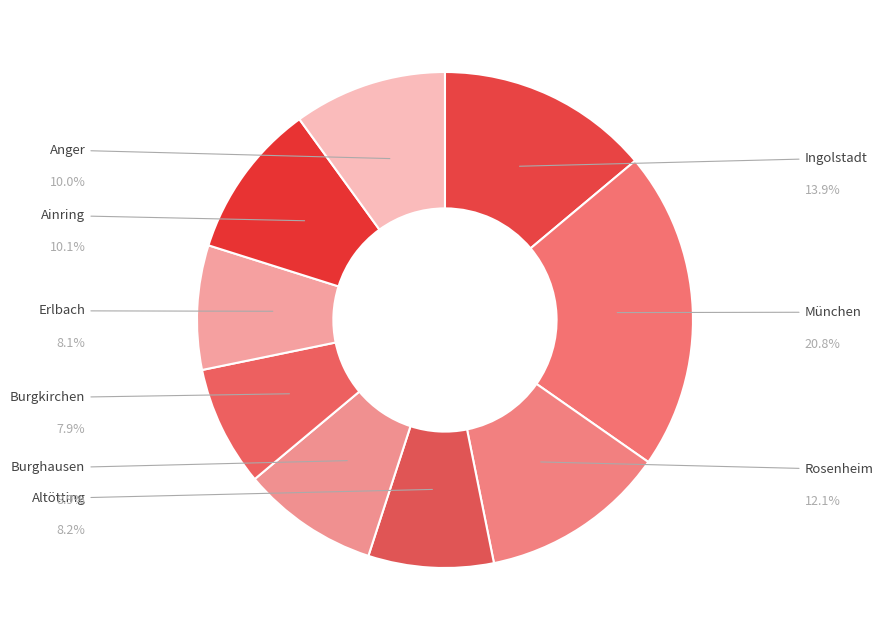

To the nearest percent, what is the difference between the largest and smallest slice percentages?

13%